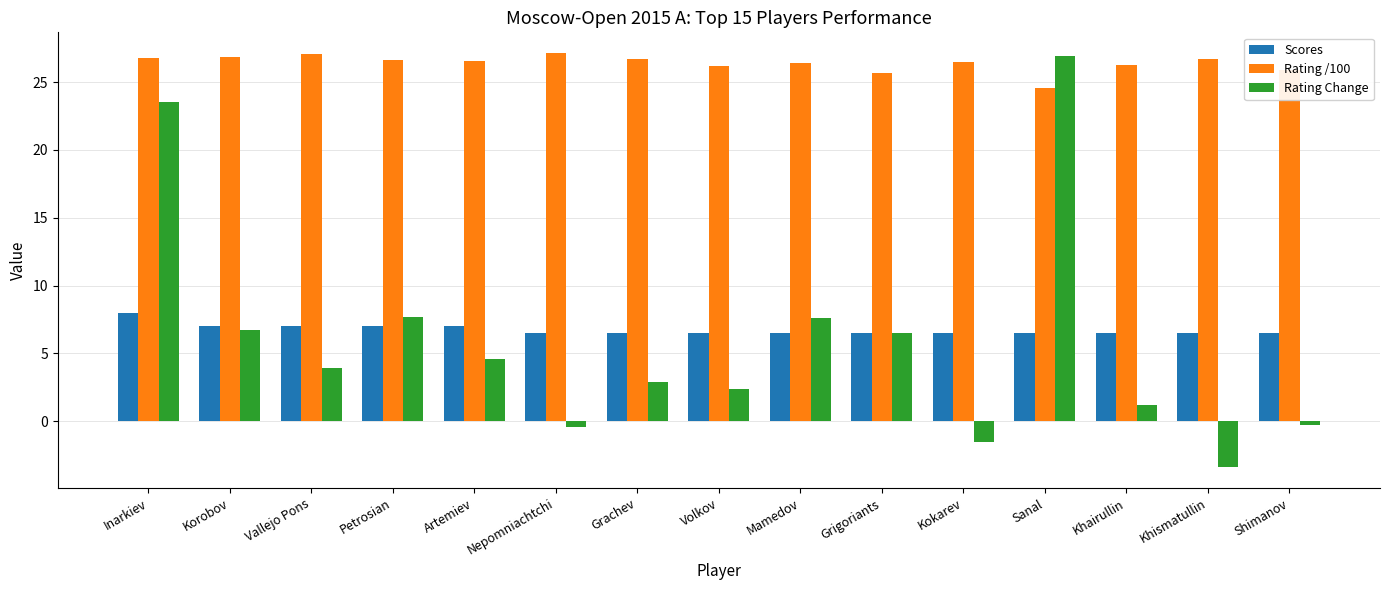

How many bars are there in each group?

3